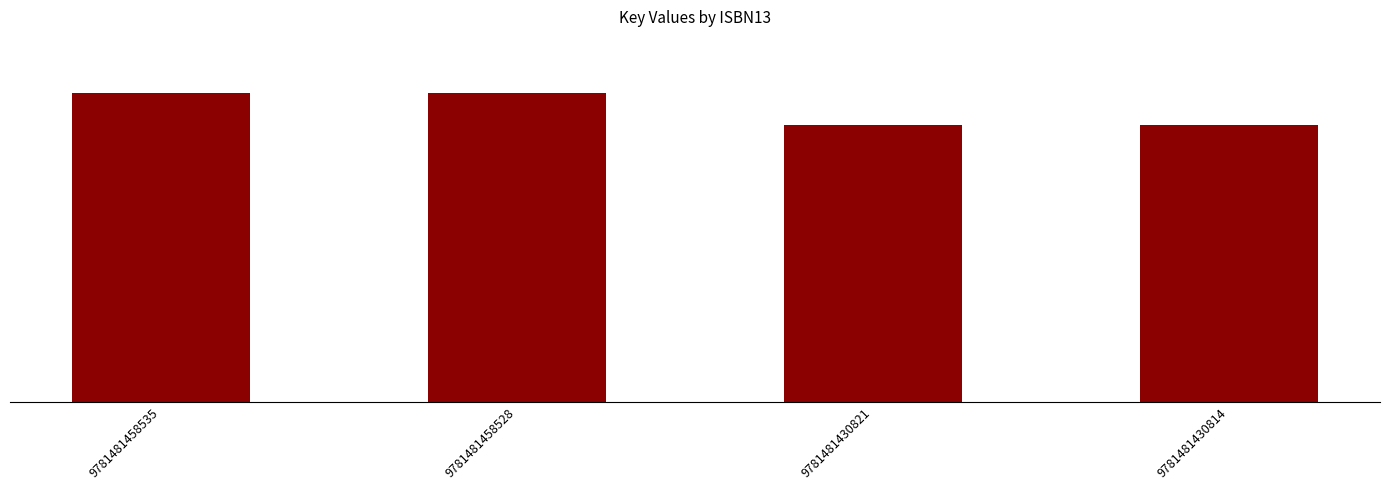

What is the value of the 3rd bar from the left?

471540917